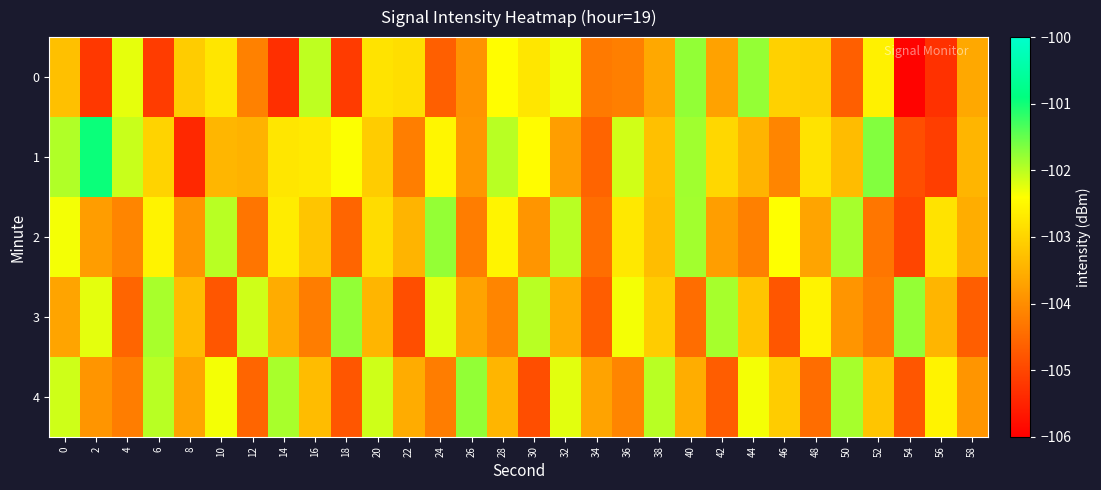

Rank the series at 32 from highest to lowest value.

2, 4, 0, 3, 1